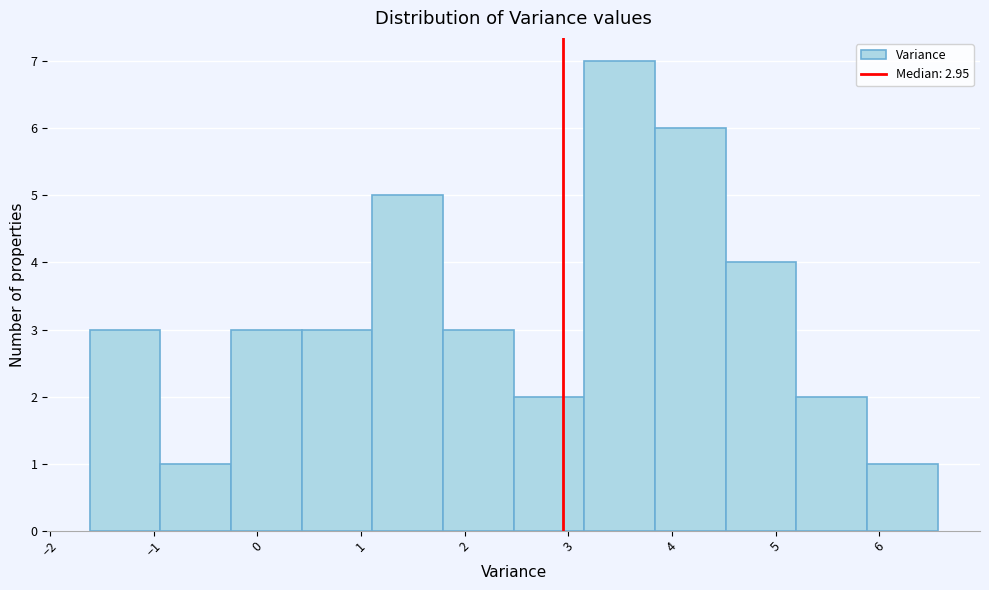

What is the height of the bar covering 5.2 to 5.9 on the x-axis? Neither the bar edges nor the heights are printed on the chart, so give them approximately, as read against the axes.

2